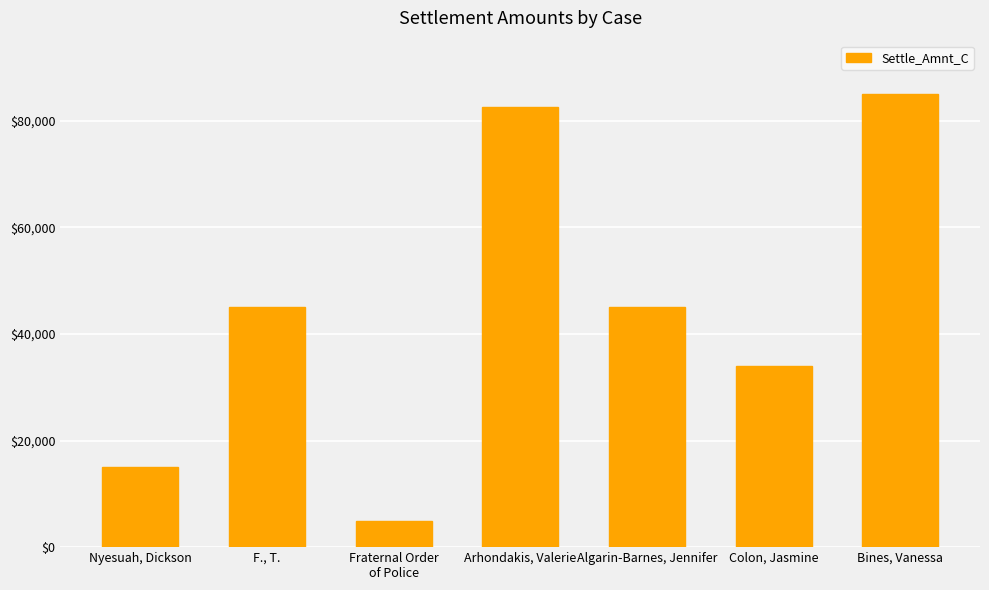

Are the bars horizontal?

No